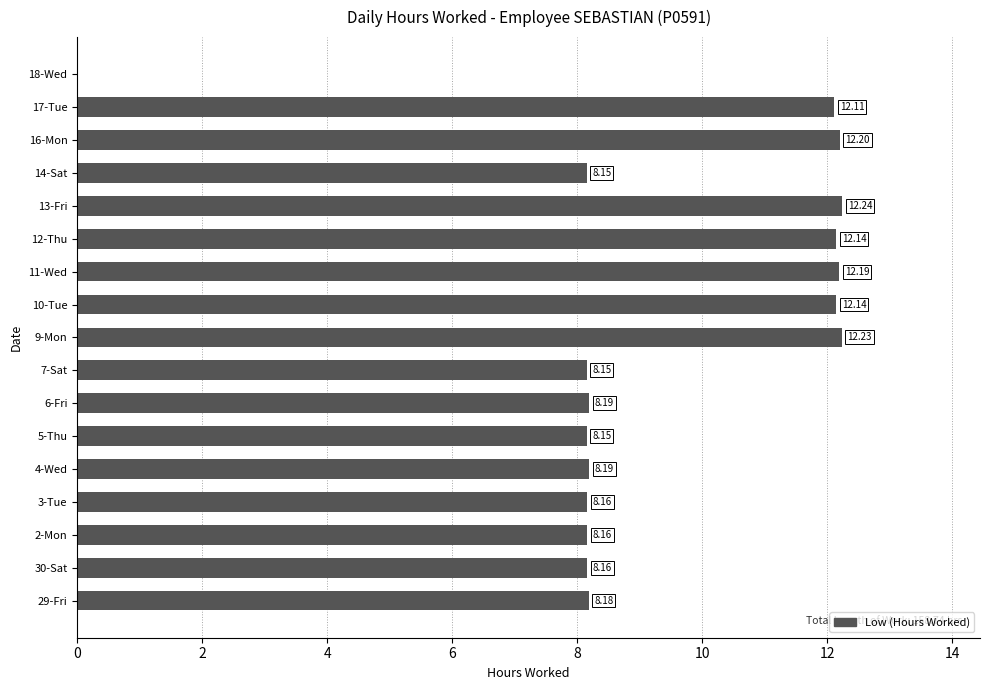

What is the sum of all values?

158.7